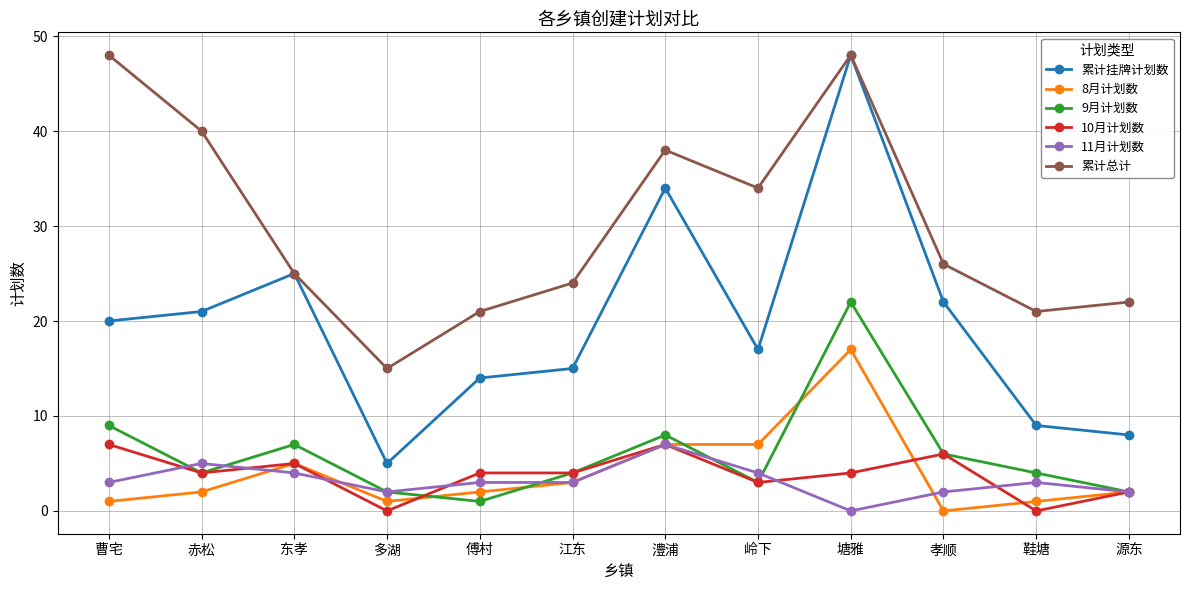

Which series has the widest spread of values?

累计挂牌计划数